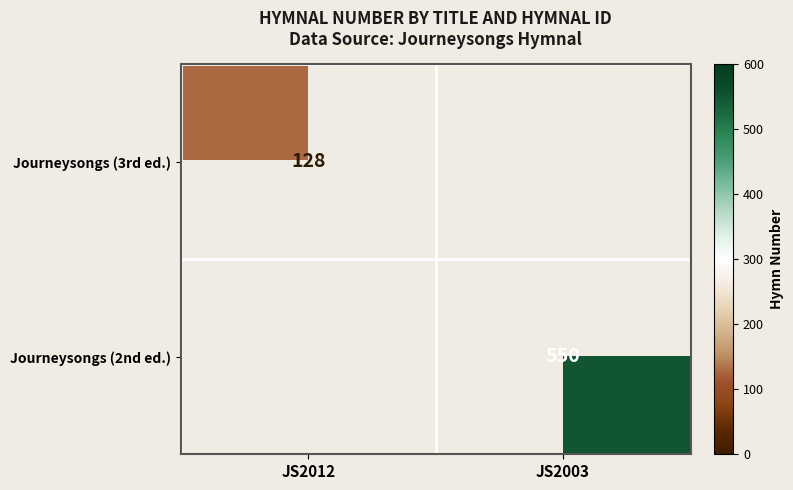

True or false: Journeysongs (3rd ed.) has a value of 168 at JS2012.

False